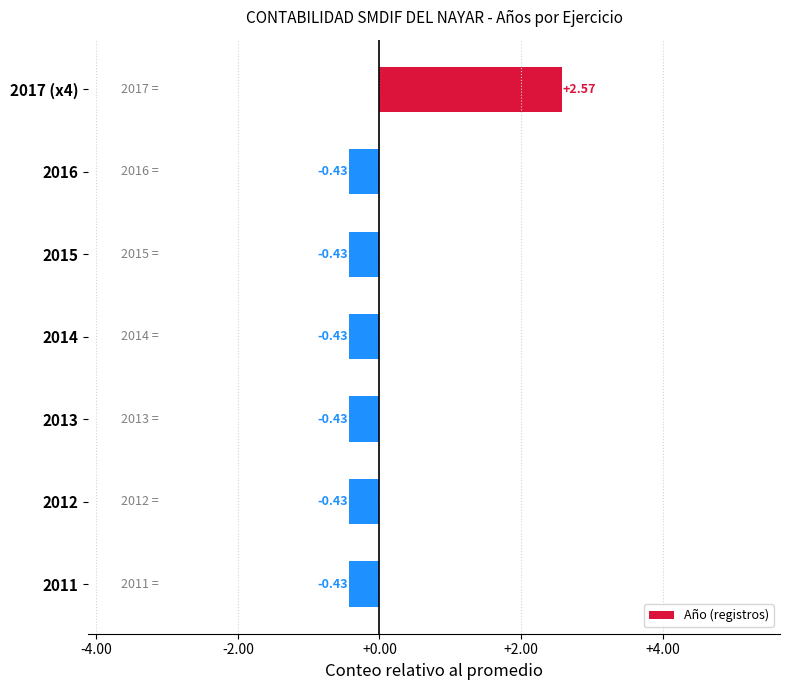

What is the sum of the values at 2017 (x4) and 2015?

2.1